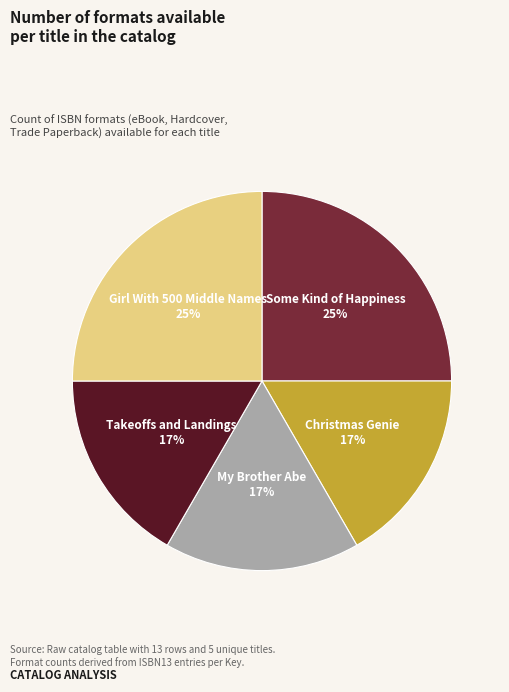

How many slices are in this pie chart?

5